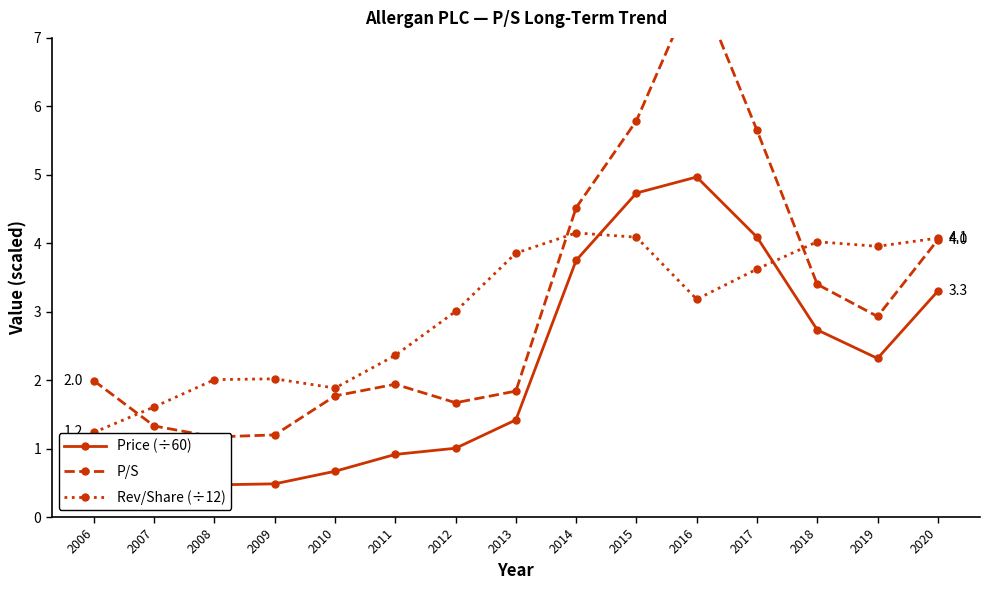

How many interior local valleys does the P/S series have?

3